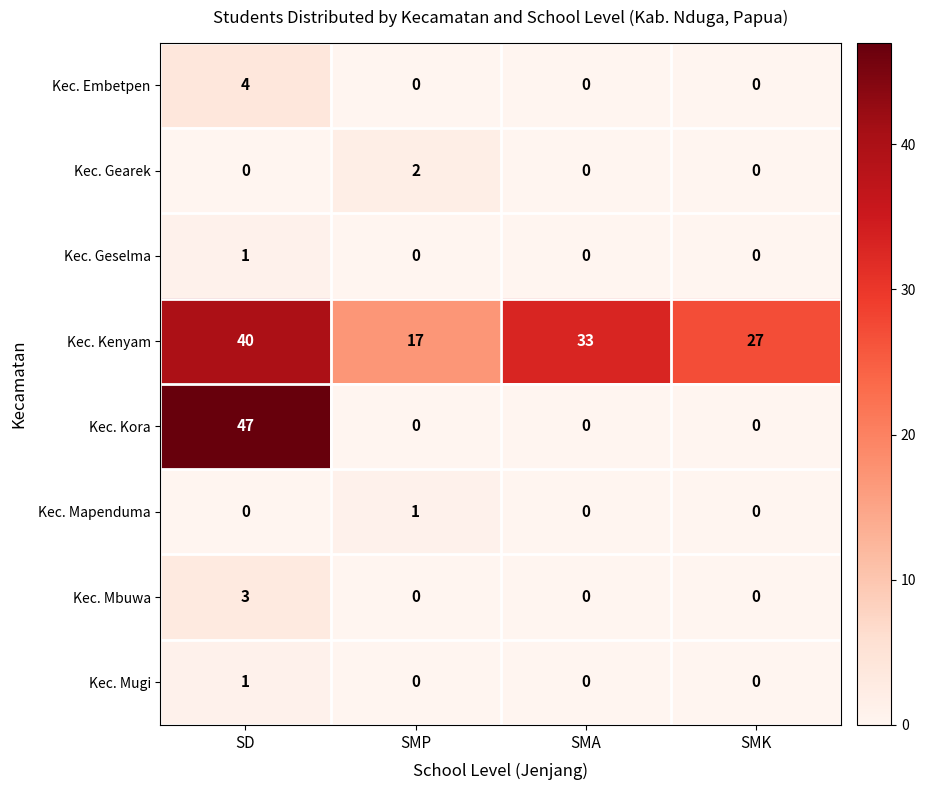

What is the total value across all series at SMK?

27